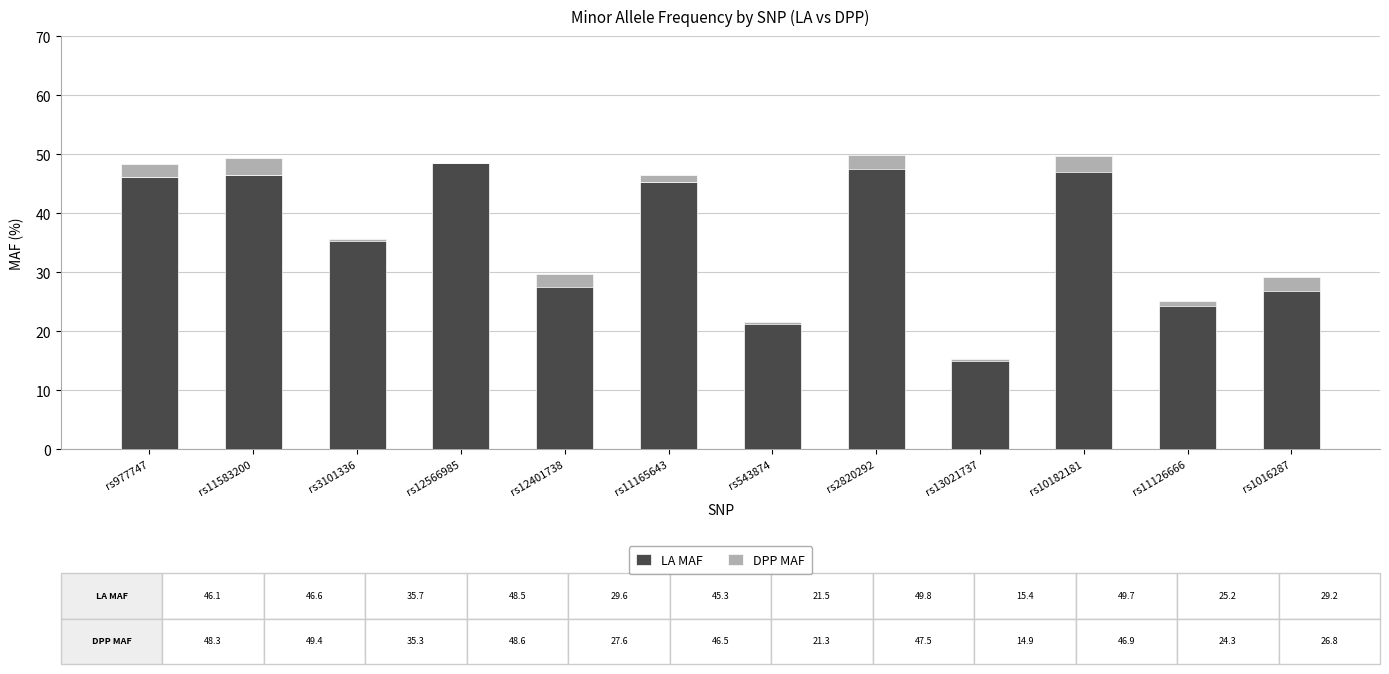

What is the value of the DPP MAF bar at the 1st from the left?

2.2